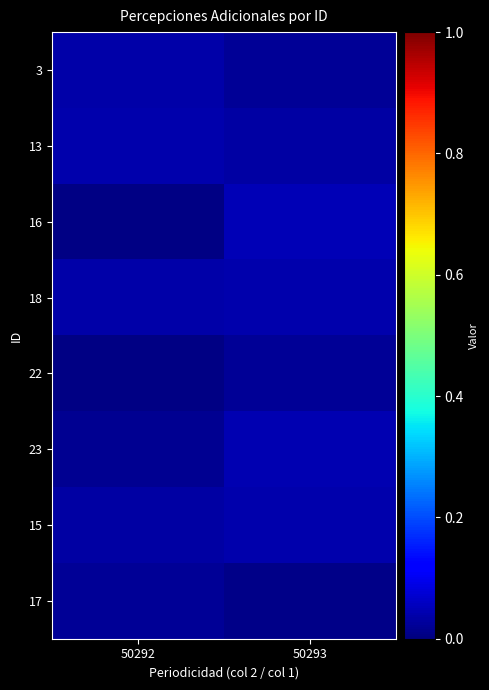

At which category is the sum across all series the highest?

50293